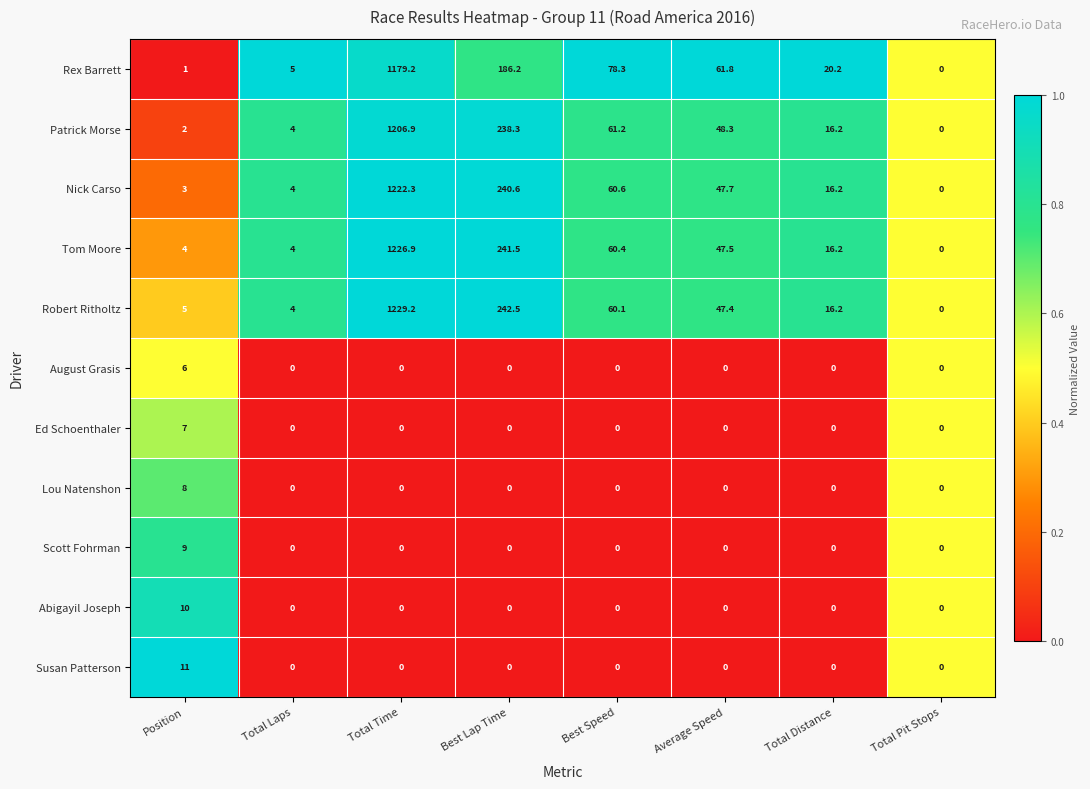

List the labels in order of Patrick Morse value, largest first.

Total Time, Best Lap Time, Best Speed, Average Speed, Total Distance, Total Laps, Position, Total Pit Stops